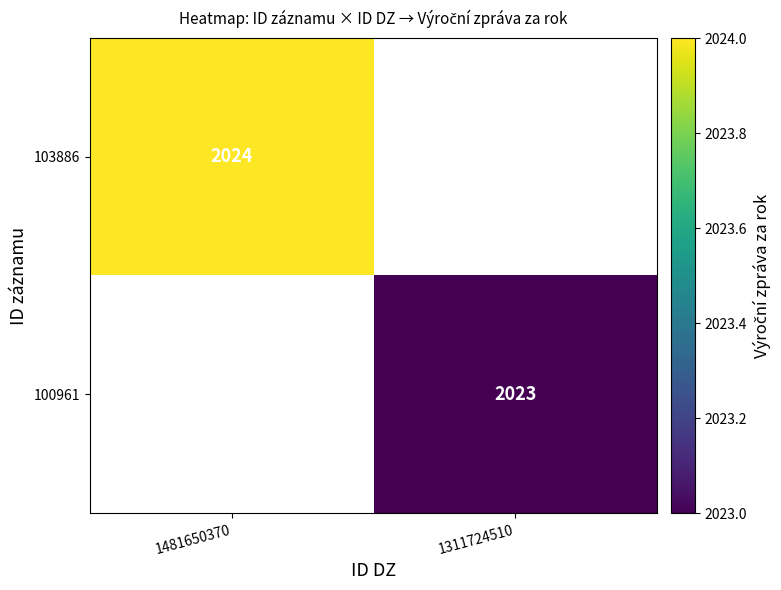

The 100961 series shows 2023 at 1311724510. True or false?

True